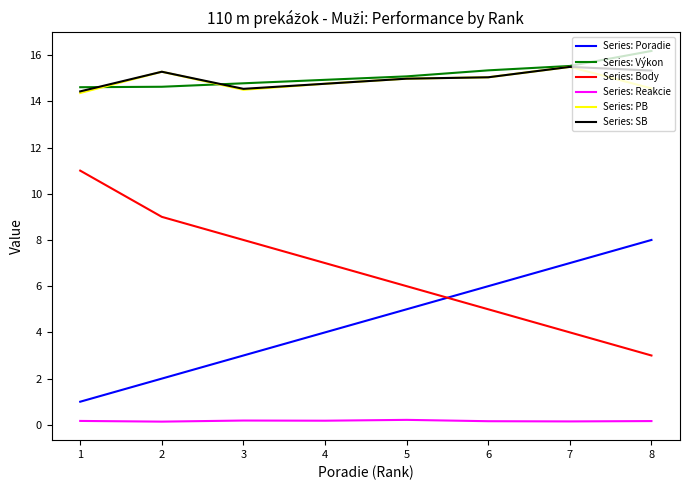

Rank the categories by Series: Poradie value from lowest to highest.

1, 2, 3, 4, 5, 6, 7, 8